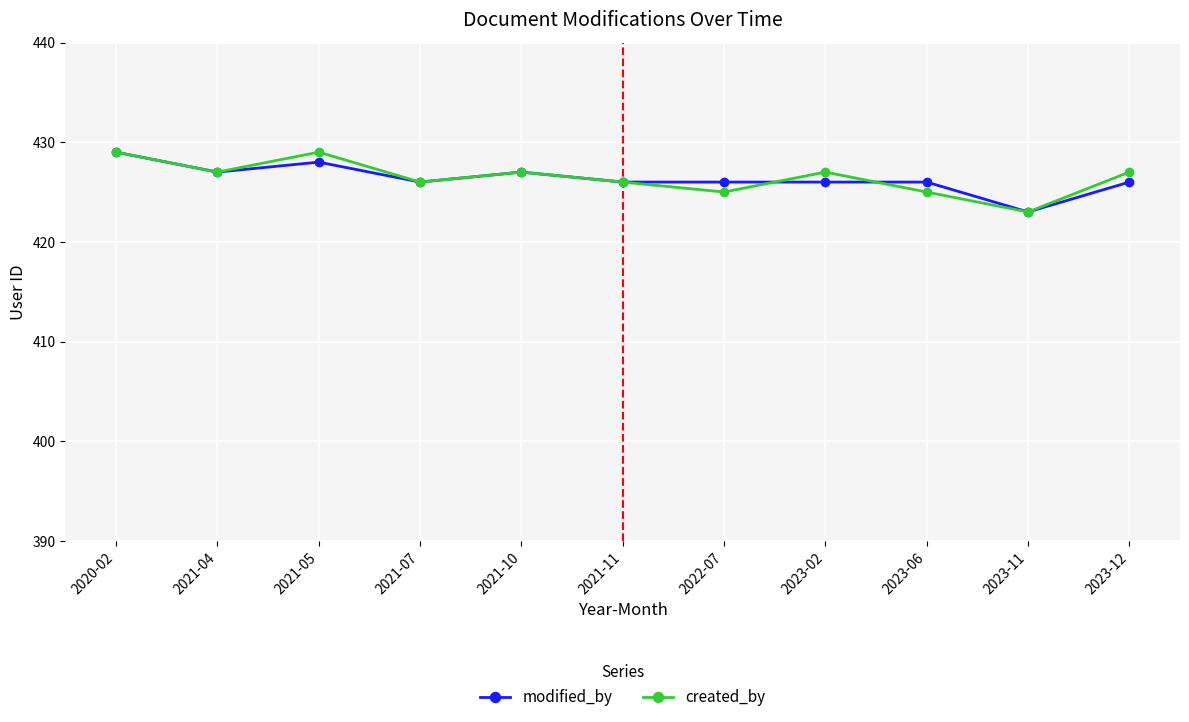

In created_by, how many points are lower than both neighbors (excluding endpoints)?

4